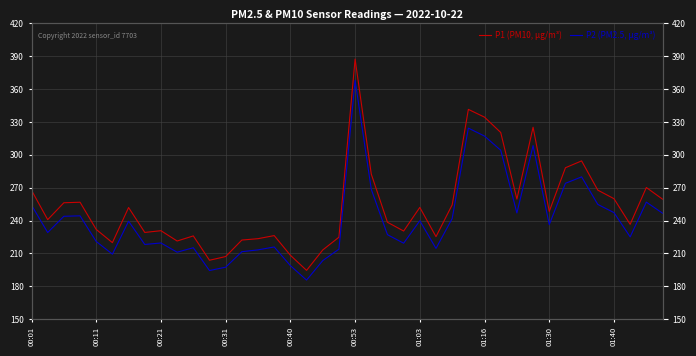

Is it true that P2 (PM2.5, µg/m³) equals 358.2 at 25?

False